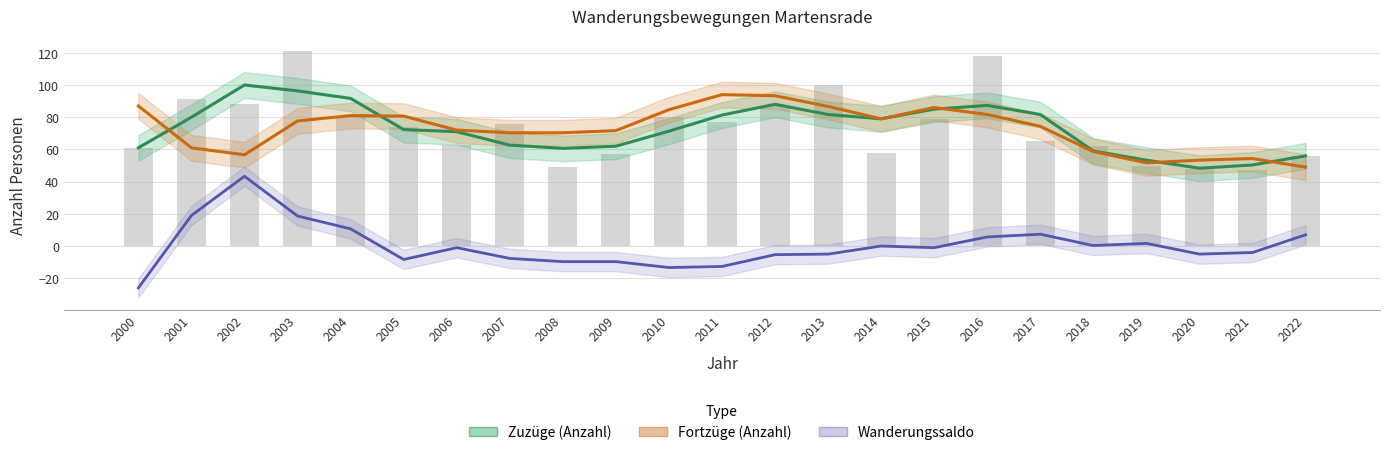

Rank the series by their maximum value, from lowest to highest.

Wanderungssaldo, Fortzüge (Anzahl), Zuzüge (Anzahl)